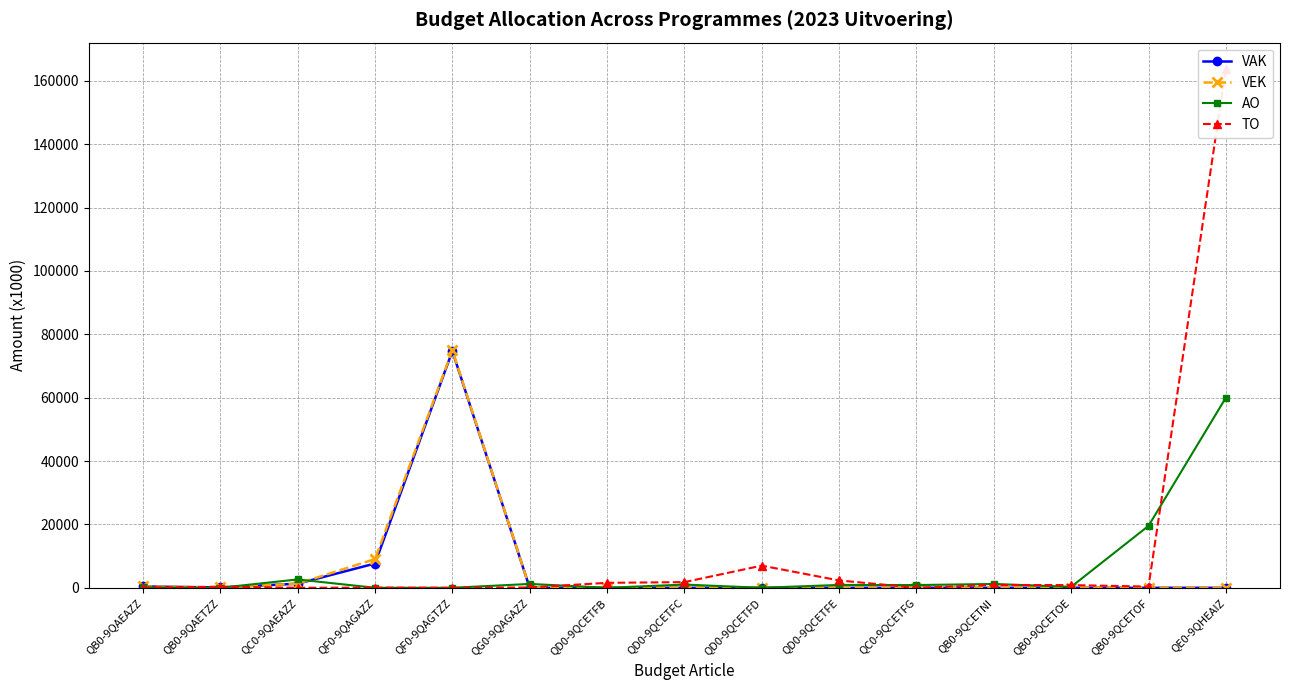

What position from the left is QD0-9QCETFD?

9